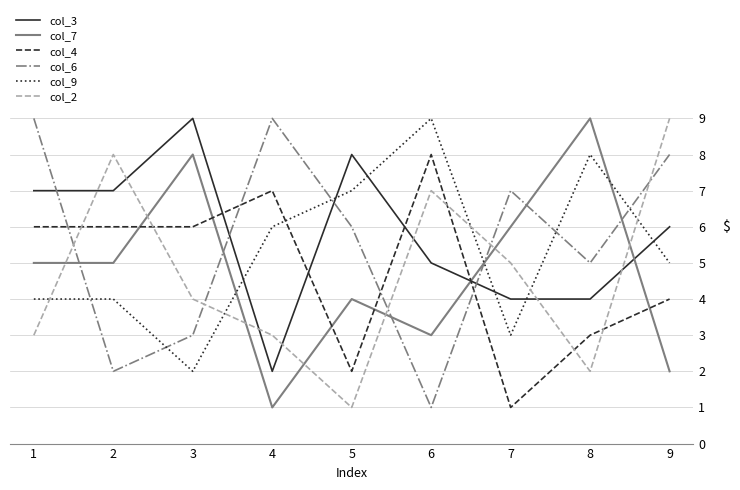

Which series changed the most between 3 and 8?

col_9